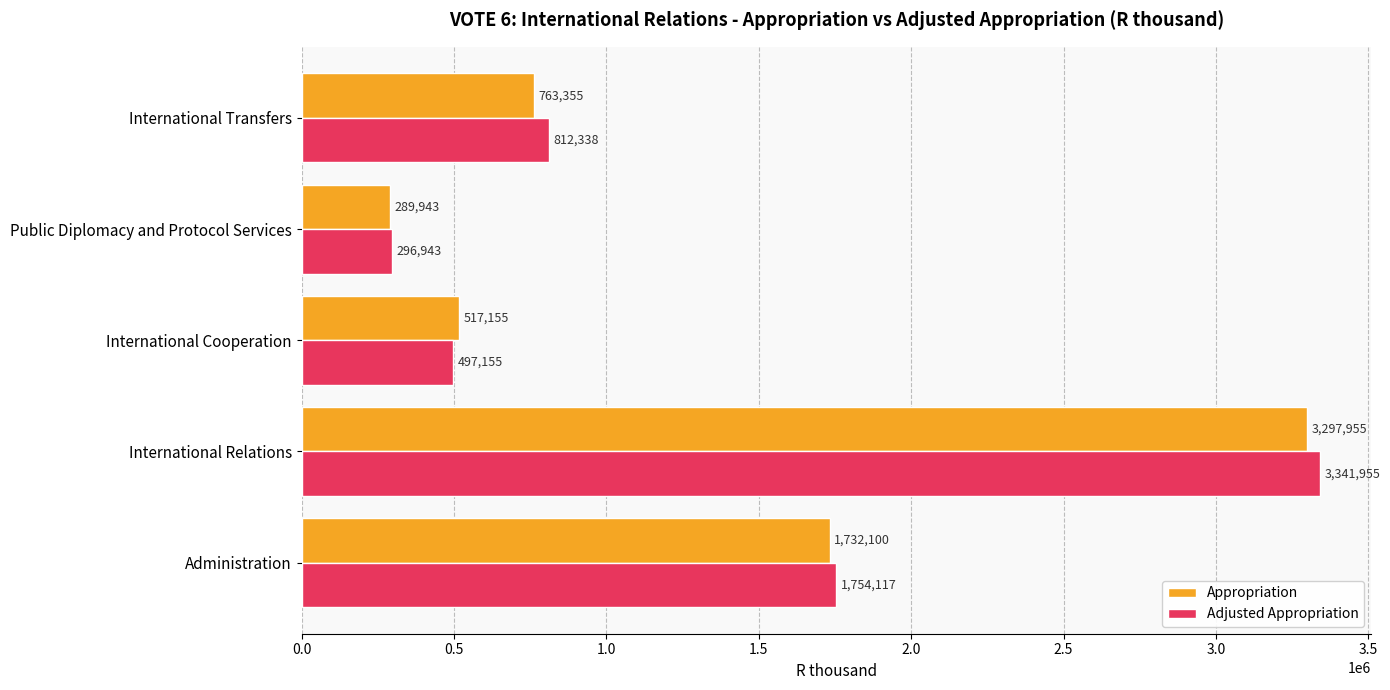

What are all the series names shown in the legend?

Appropriation, Adjusted Appropriation